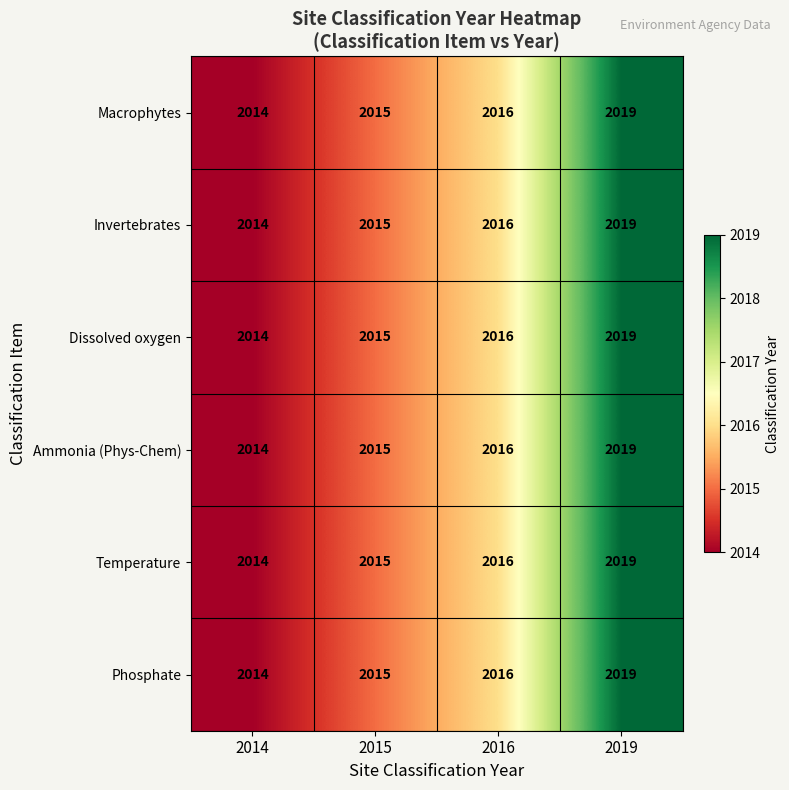

What is the lowest value of the Dissolved oxygen series?

2014